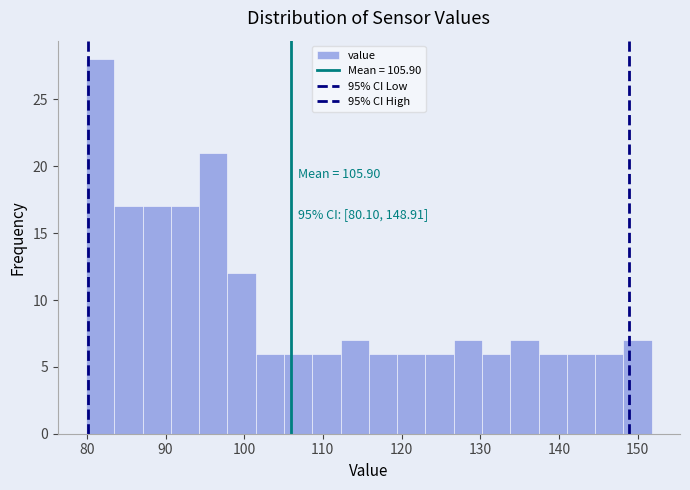

Around what value on the x-axis is the tallest bar? Give the approximate position of its centre, as read against the axis.

82